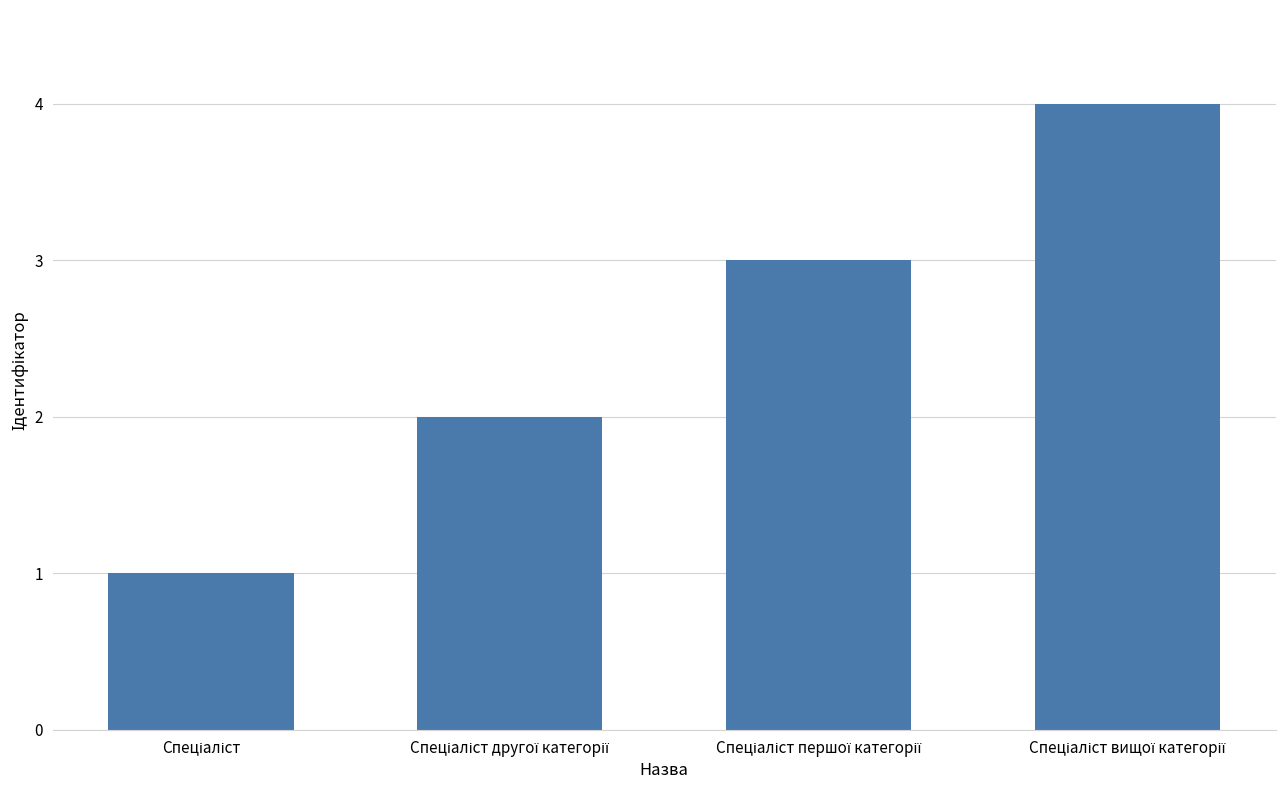

What is the greatest value displayed?

4